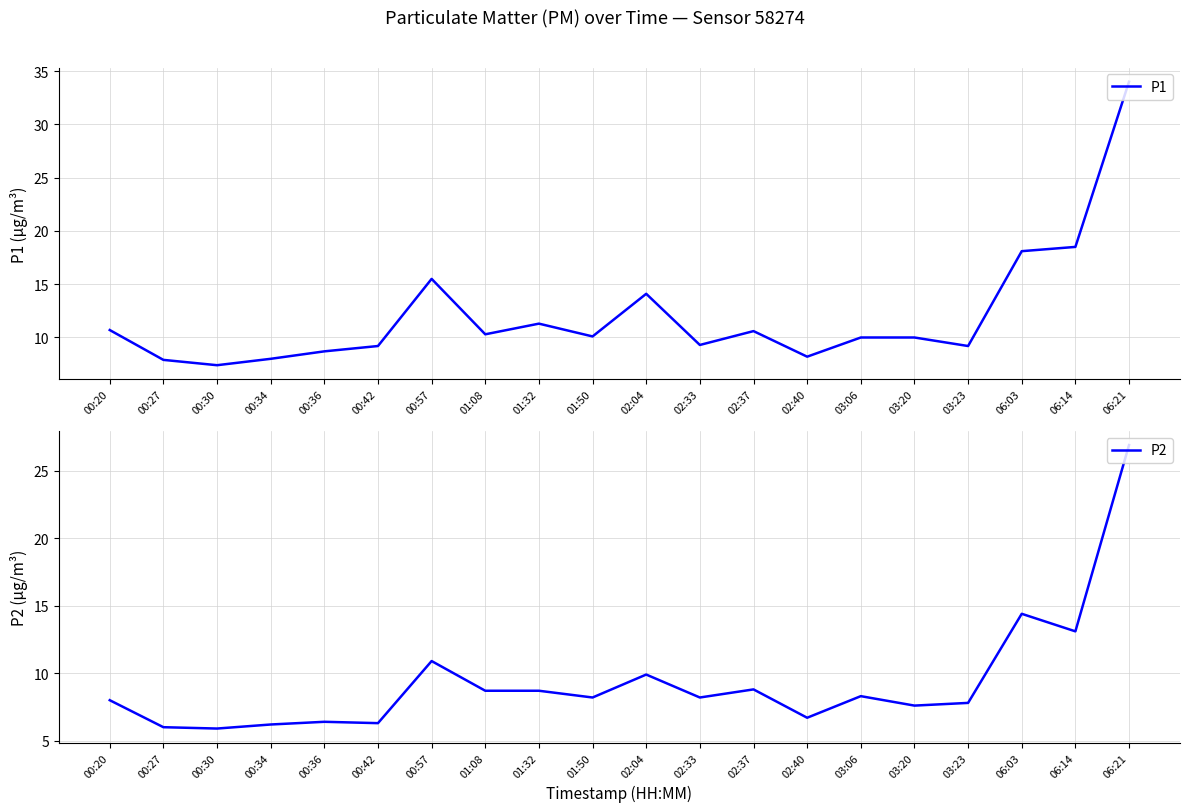

Which has a higher value, 06:03 or 02:40?

06:03